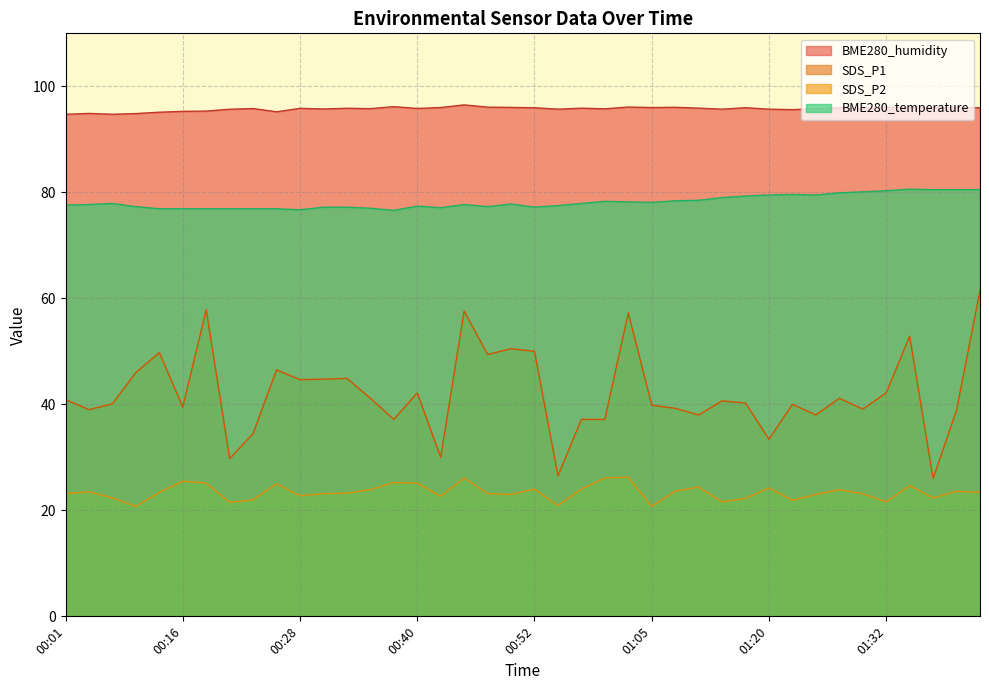

What is the difference between the BME280_humidity values at 00:31 and 00:35?

0.1